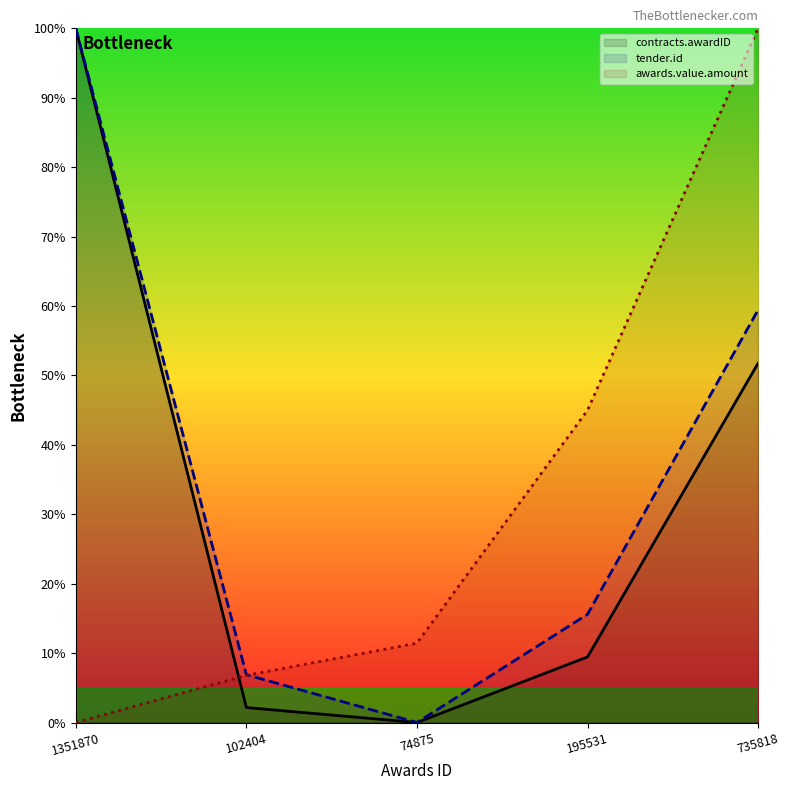

List the labels in order of awards.value.amount value, smallest first.

1351870, 102404, 74875, 195531, 735818